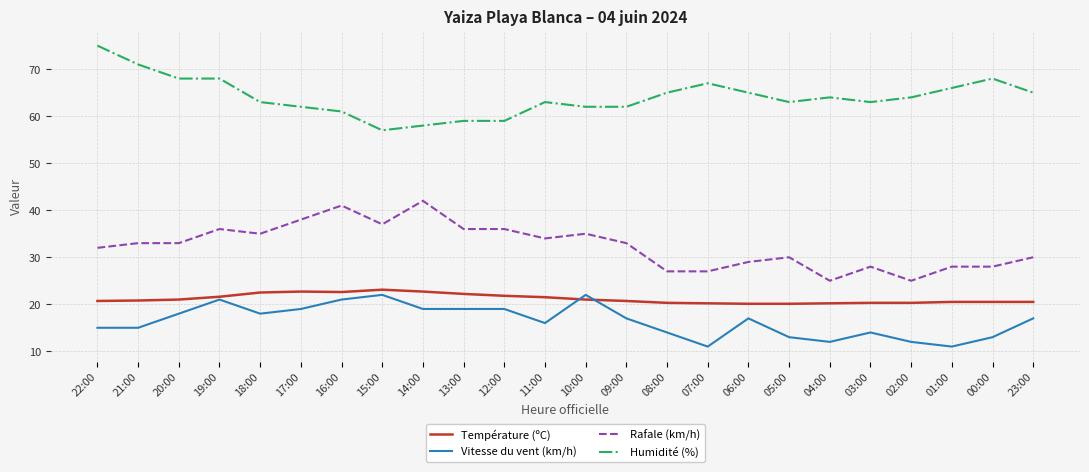

What position from the left is 07:00?

16